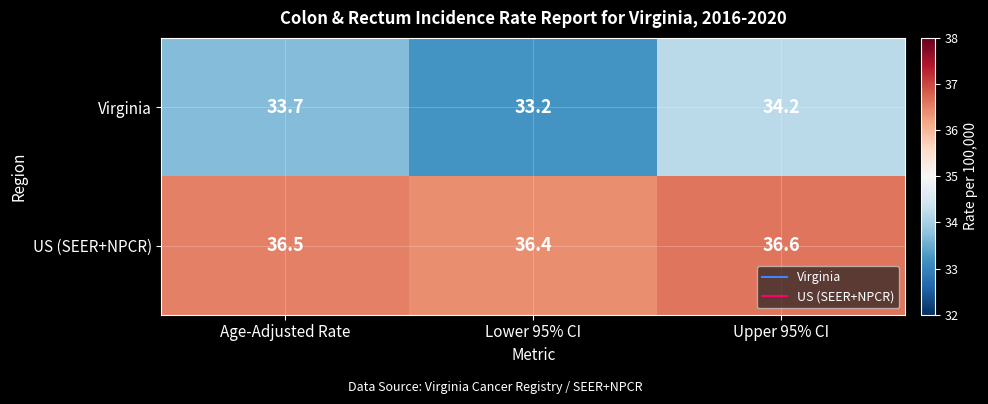

What is the difference between the highest and lowest values at Age-Adjusted Rate?

2.8